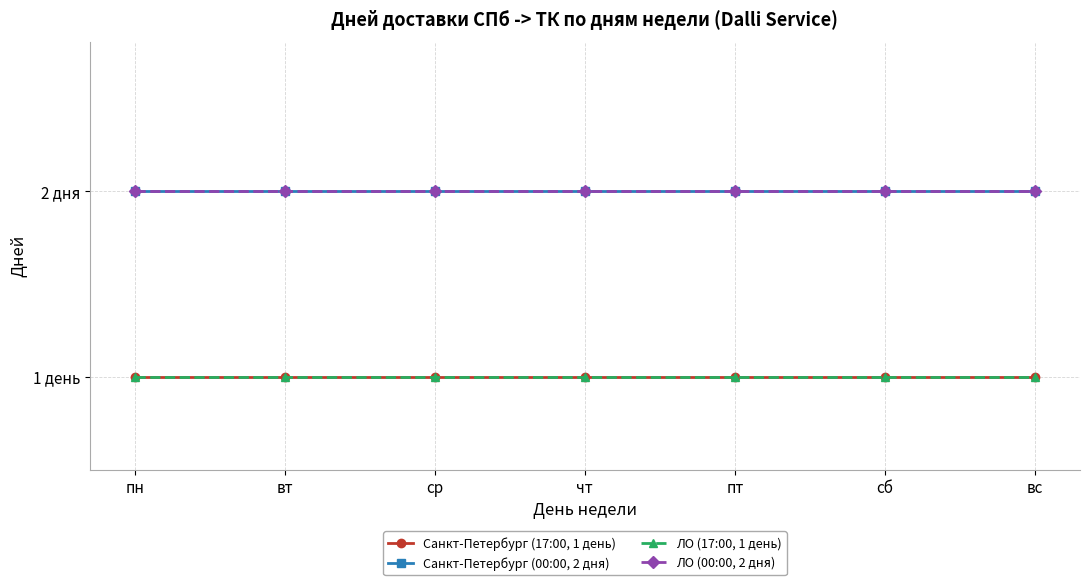

List the series in order of their peak value, highest first.

Санкт-Петербург (00:00, 2 дня), ЛО (00:00, 2 дня), Санкт-Петербург (17:00, 1 день), ЛО (17:00, 1 день)